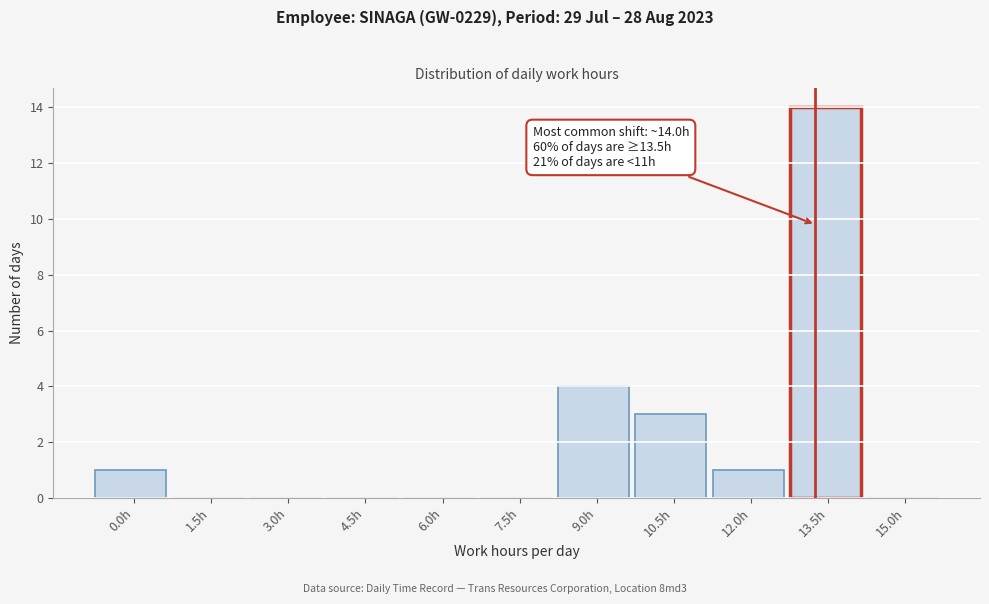

Reading left to right, transcribe all the data shown in this chart.

0.0h=1	1.5h=0	3.0h=0	4.5h=0	6.0h=0	7.5h=0	9.0h=4	10.5h=3	12.0h=1	13.5h=14	15.0h=0